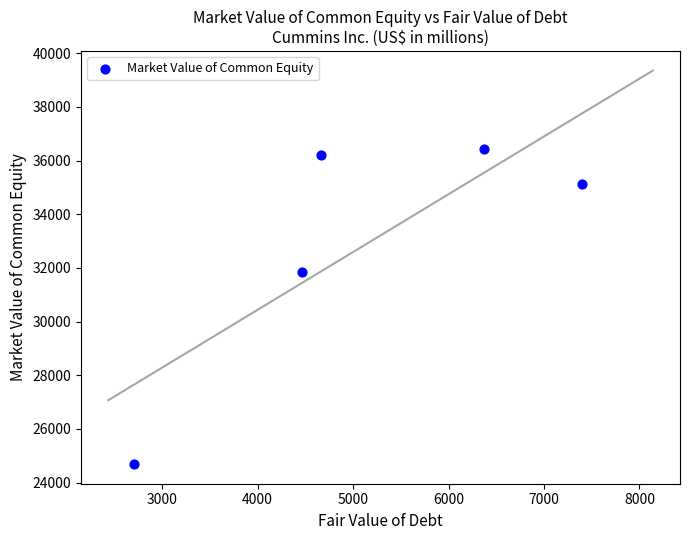

What Y value in the scatter plot is closest to 30562?

31834